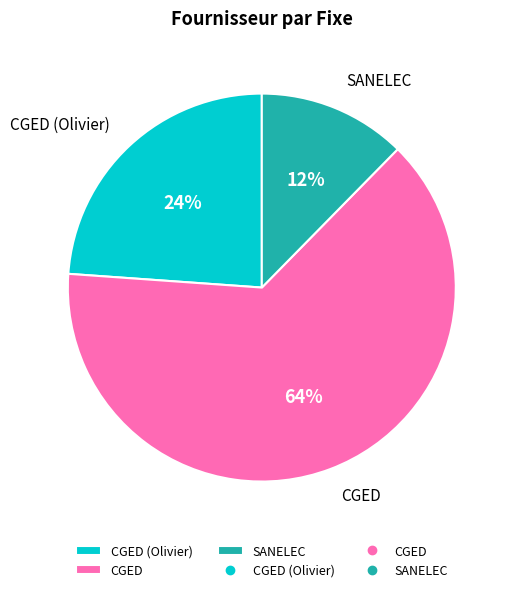

To the nearest percent, what is the average slice percentage?

33%